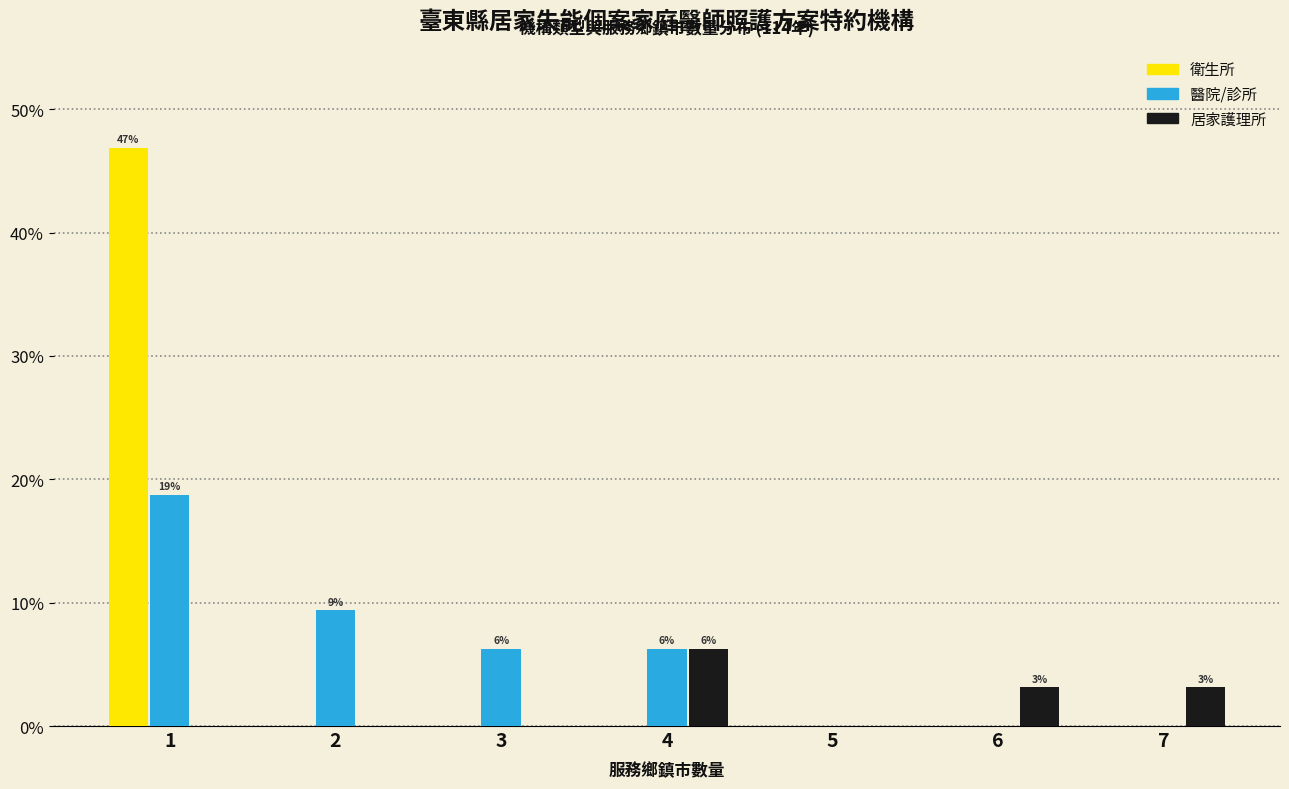

What is the sum of all 醫院/診所 values?

40.6